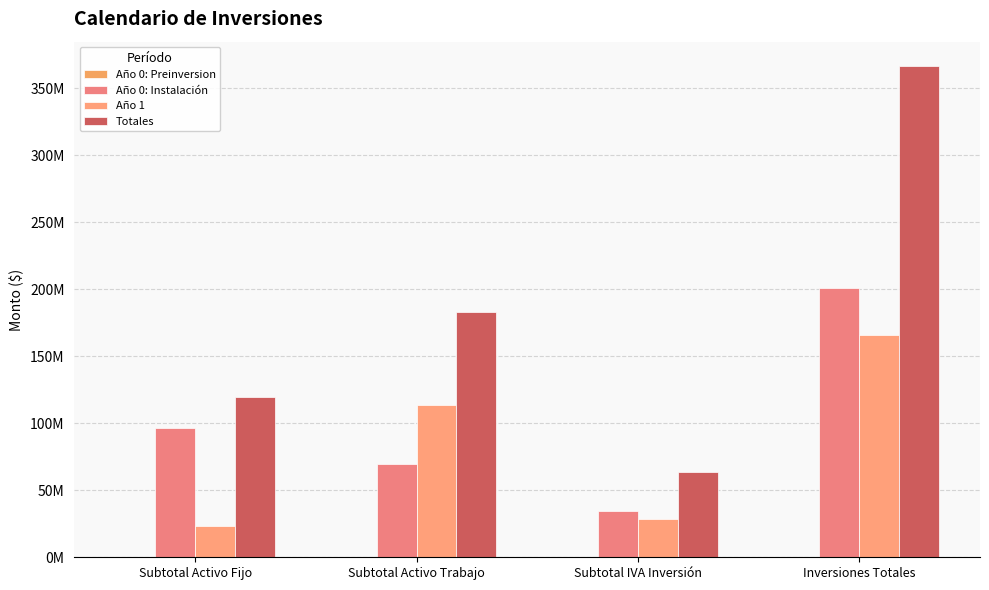

Are the bars horizontal?

No